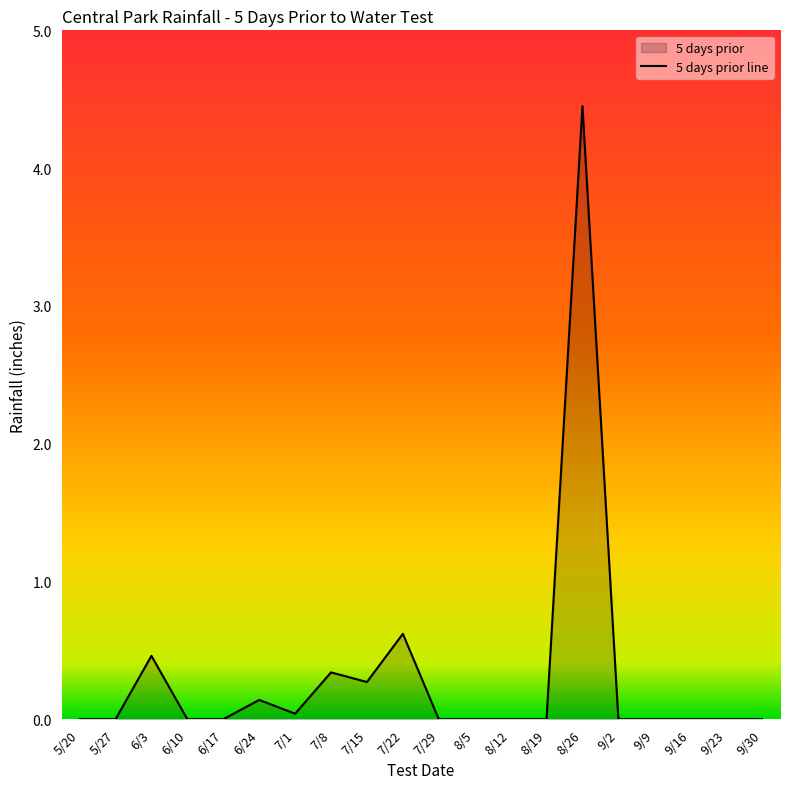

True or false: there are more than 1 points higher than both neighbors.

True